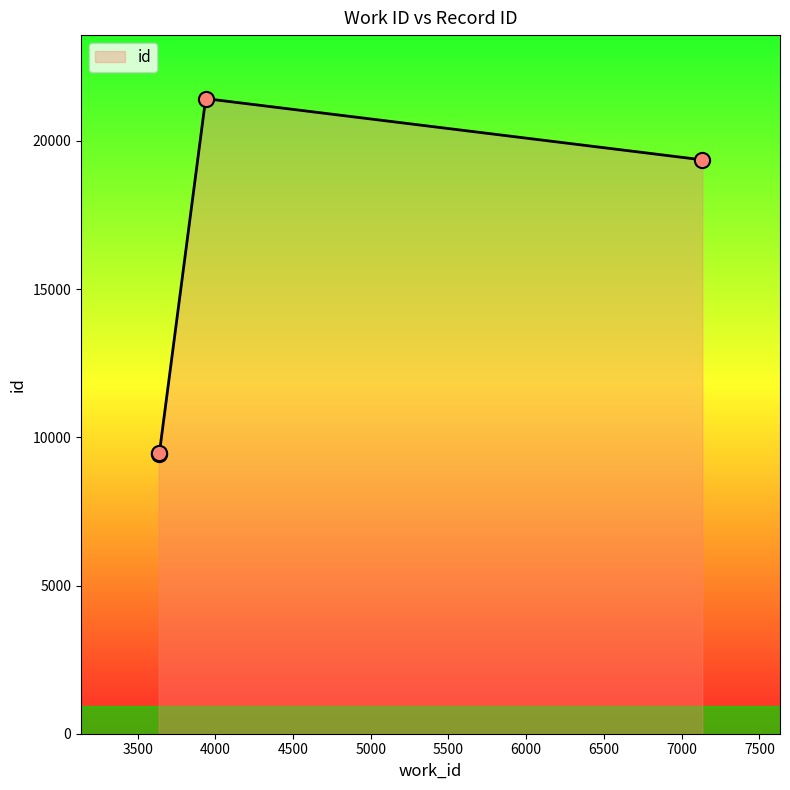

True or false: there are more than 2 points higher than both neighbors.

False